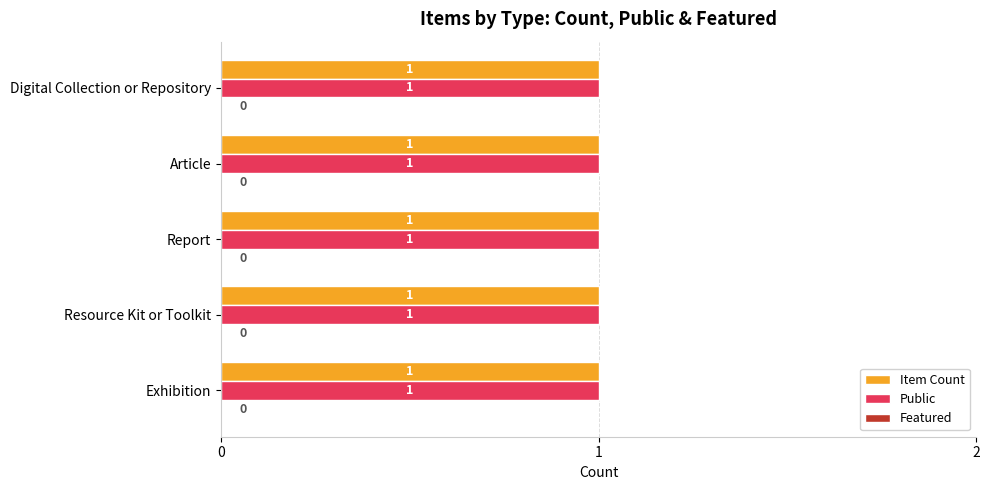

What is the value of the Item Count bar at the 1st from the left?

1